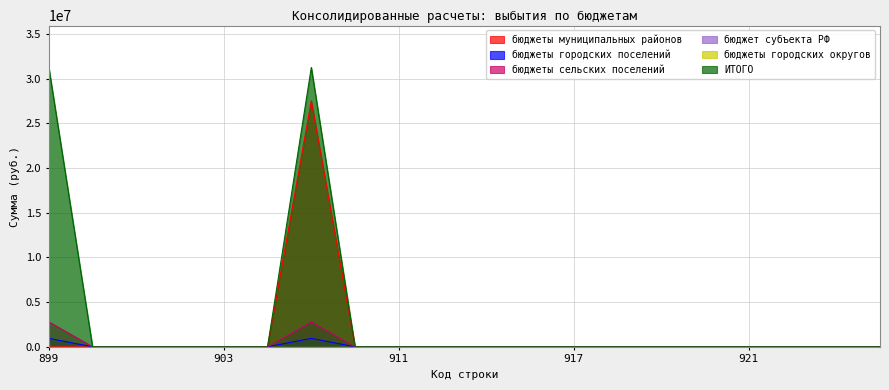

What is the highest value of the бюджеты муниципальных районов series?

27503604.0